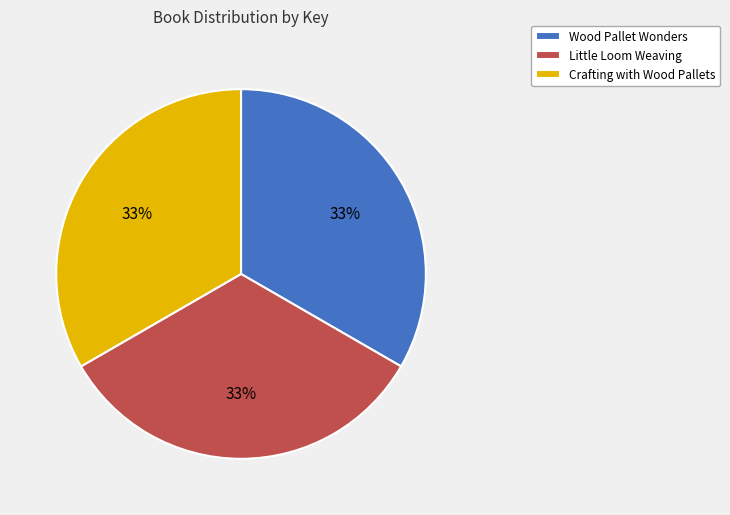

What is the ratio of the value at Crafting with Wood Pallets to the value at Little Loom Weaving?

1.0